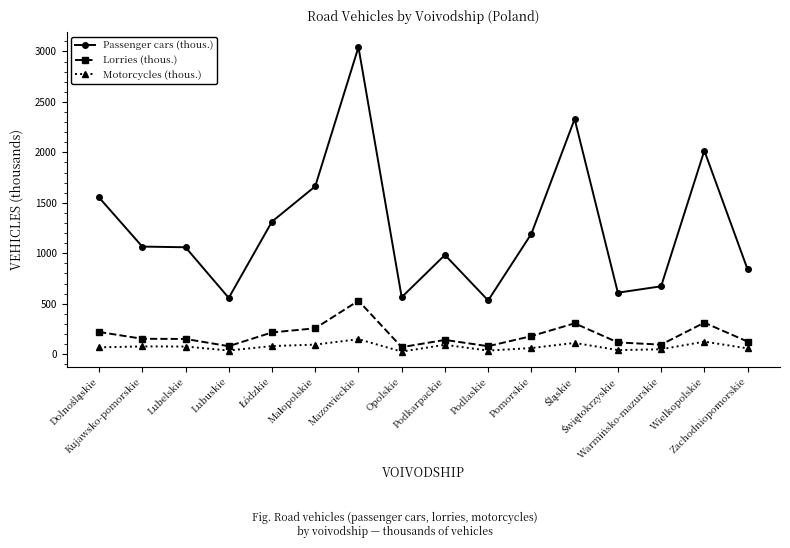

Which series has the widest spread of values?

Passenger cars (thous.)